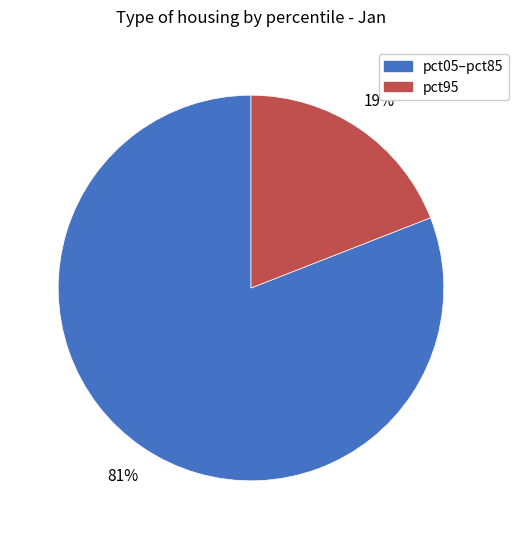

Does any single category account for the majority?

Yes